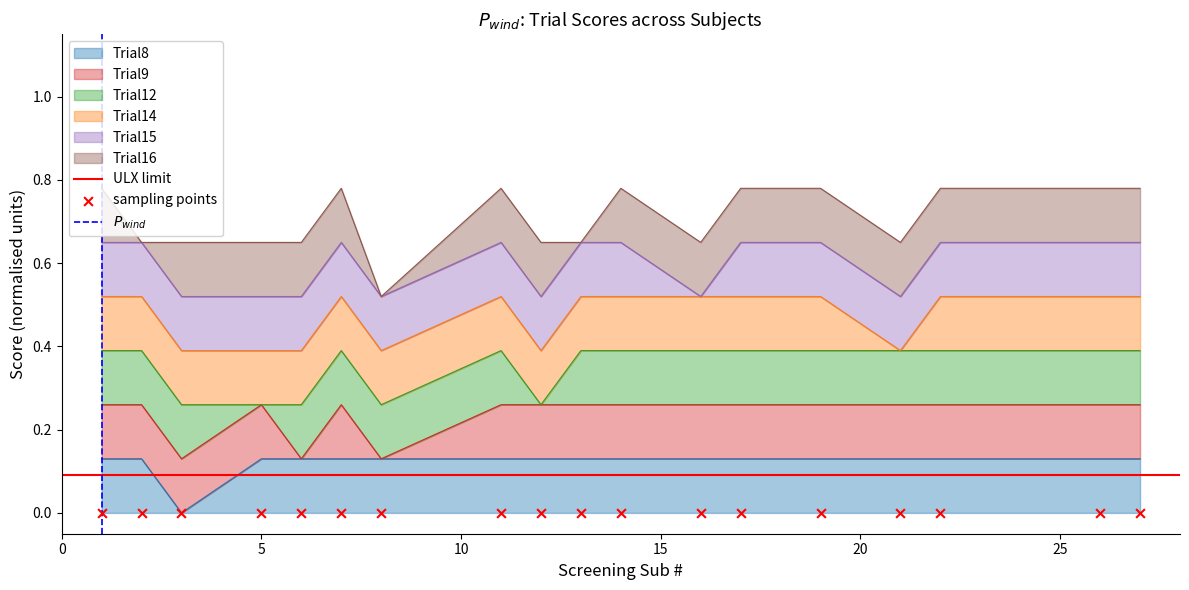

Which series has the largest total across all categories?

Trial8